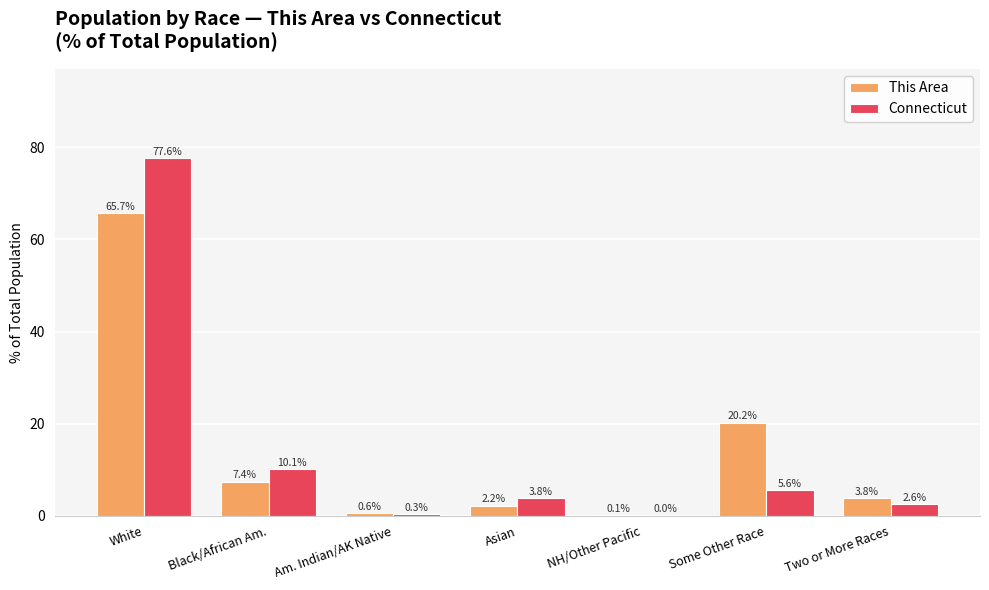

What is the total value across all series at Two or More Races?

6.4